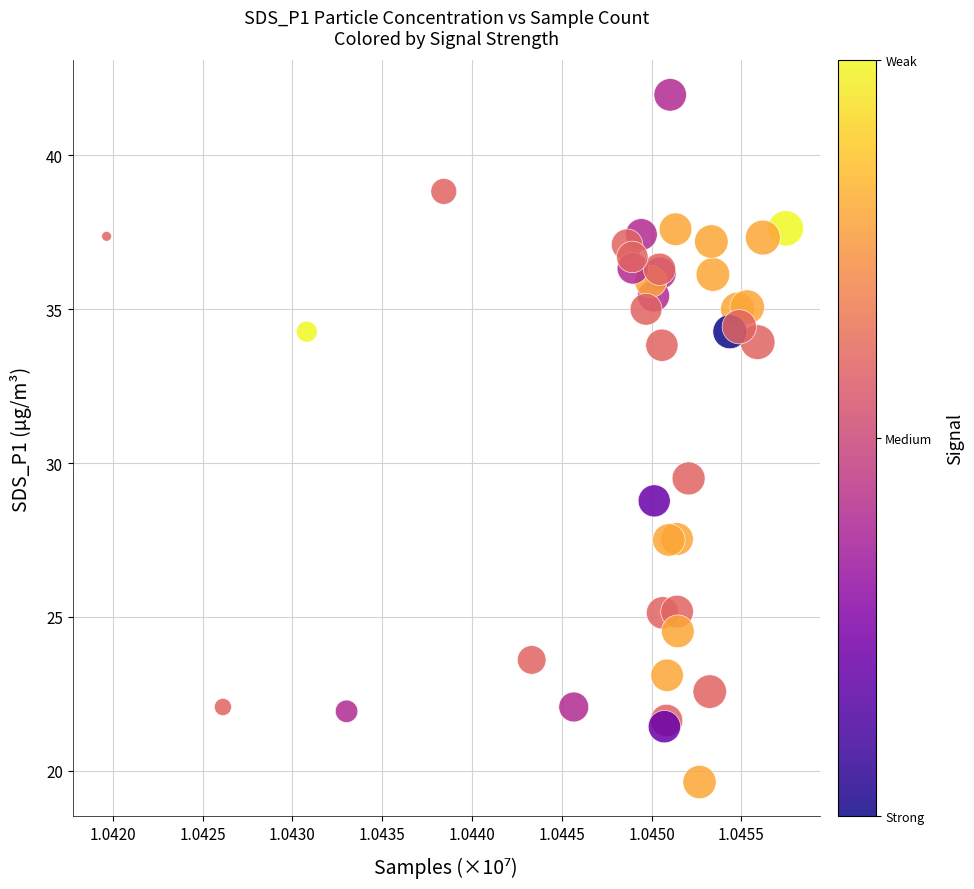

What Y value in the scatter plot is closest to 30?

29.5